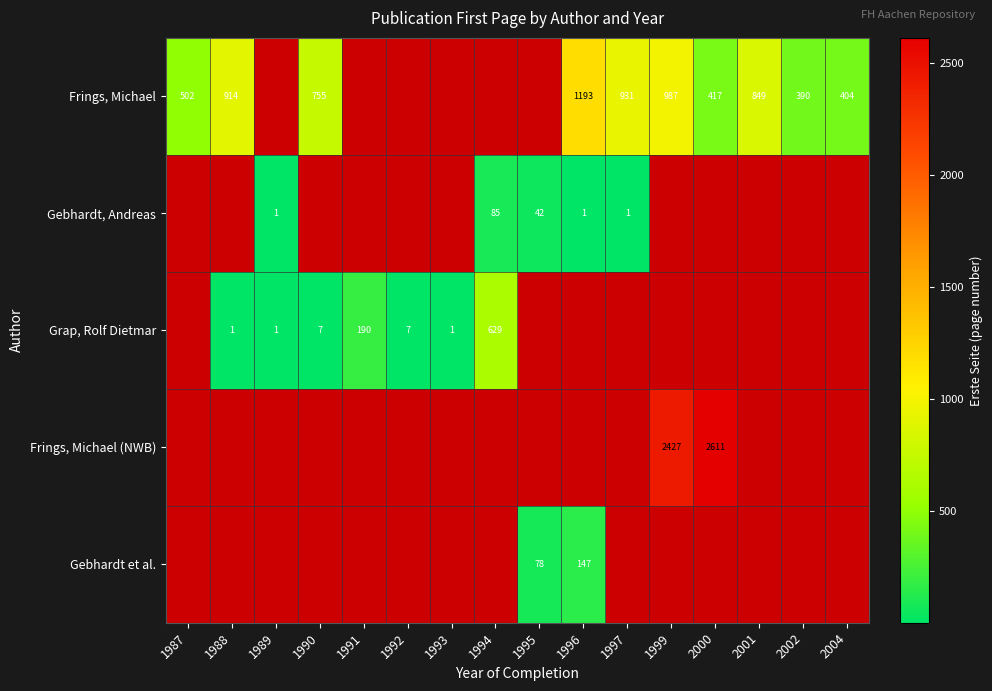

The value of Frings, Michael at 1996 is 1686. True or false?

False